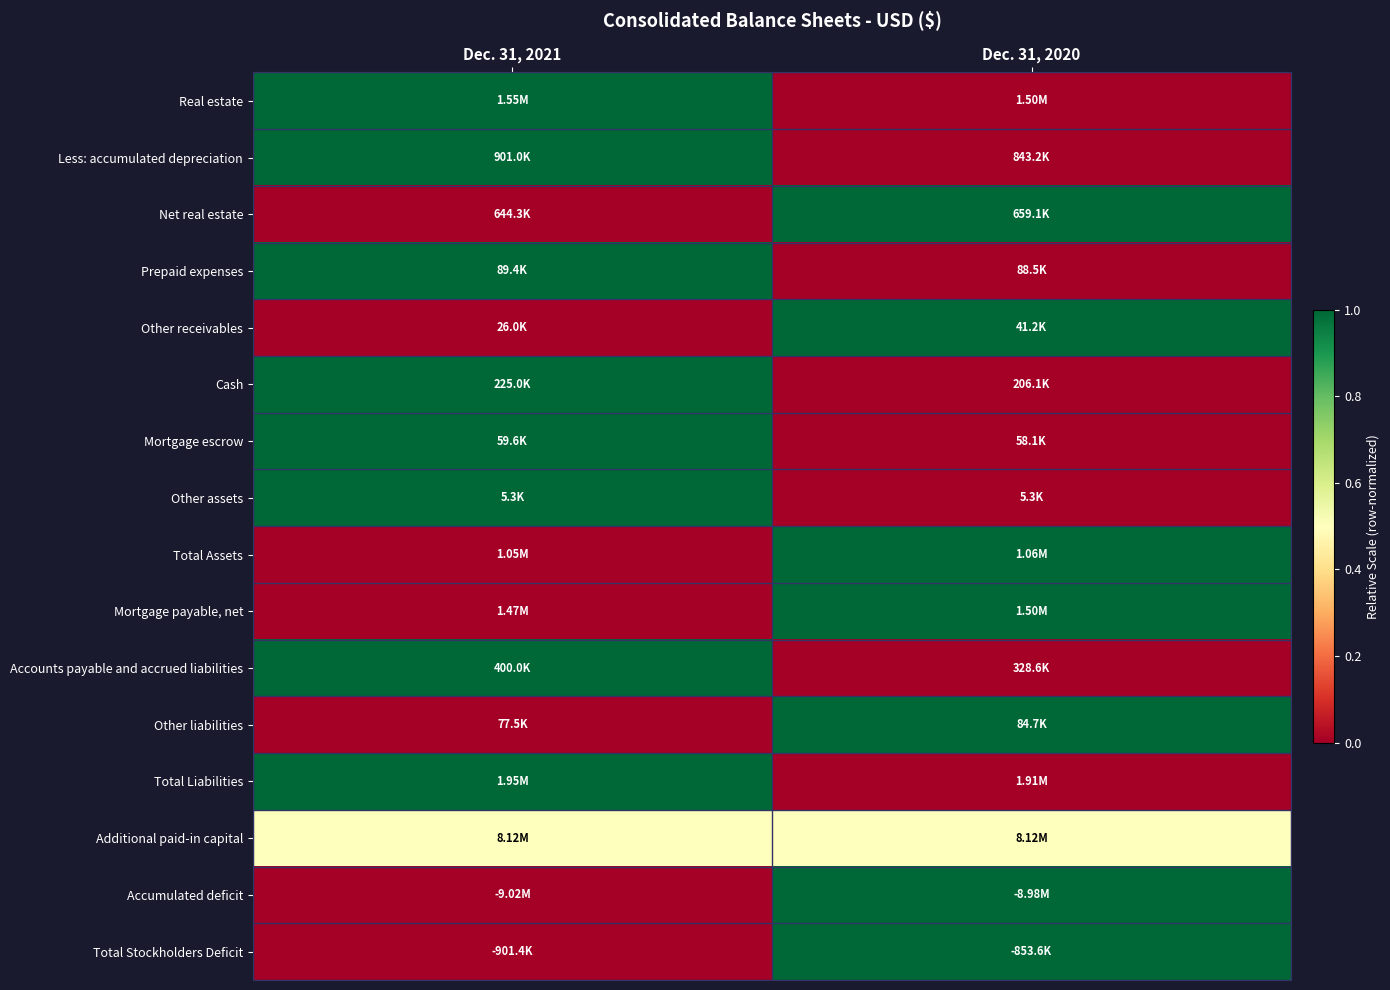

At which category is the sum across all series the highest?

Dec. 31, 2021